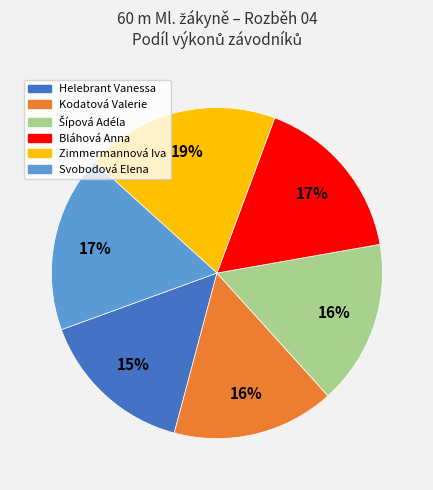

Does Svobodová Elena account for over 50% of the chart?

No